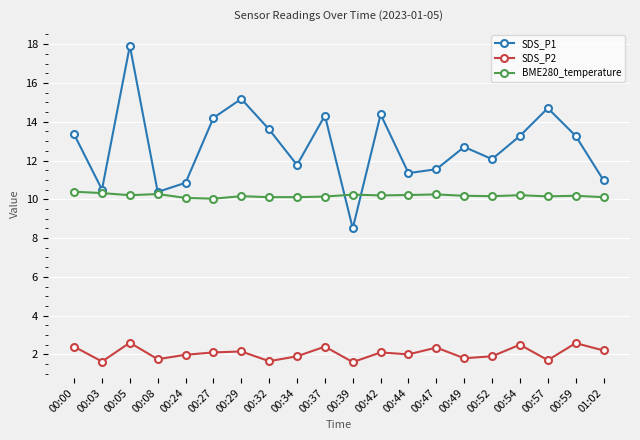

At which label does SDS_P1 first exceed 13?

00:00